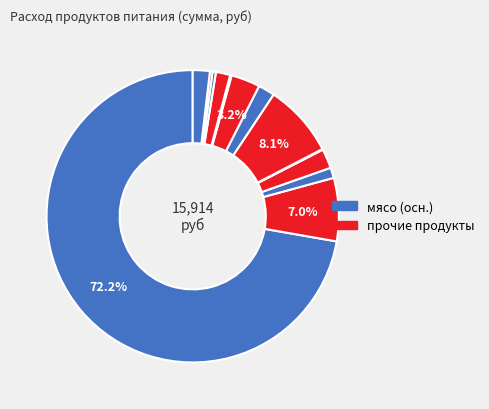

What is the majority slice?

мясо